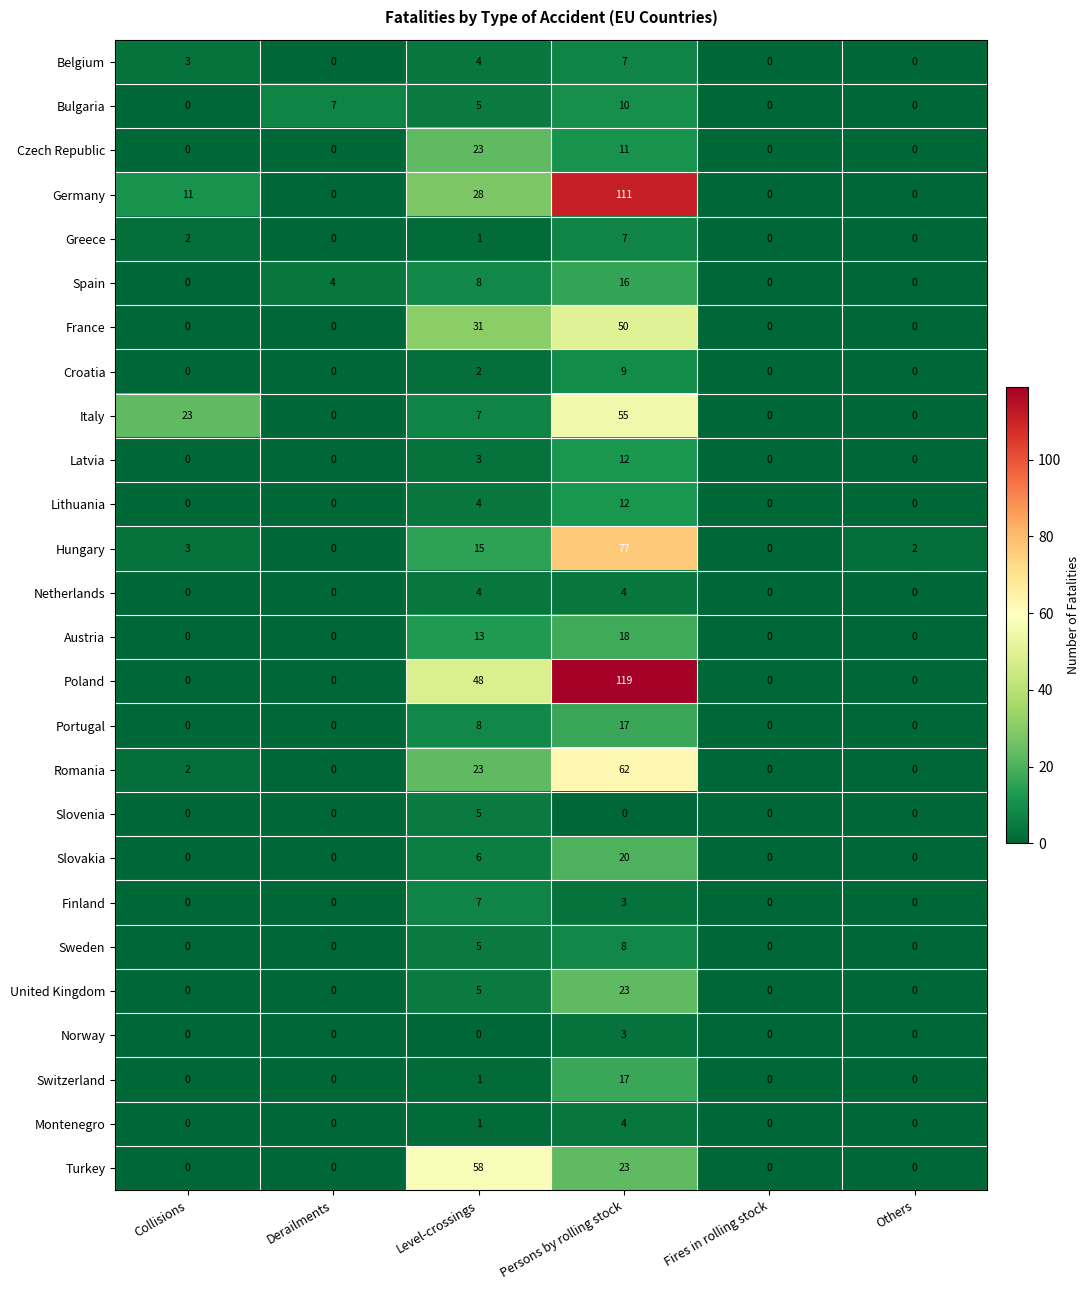

At which category does the chart reach its peak across all series?

Persons by rolling stock